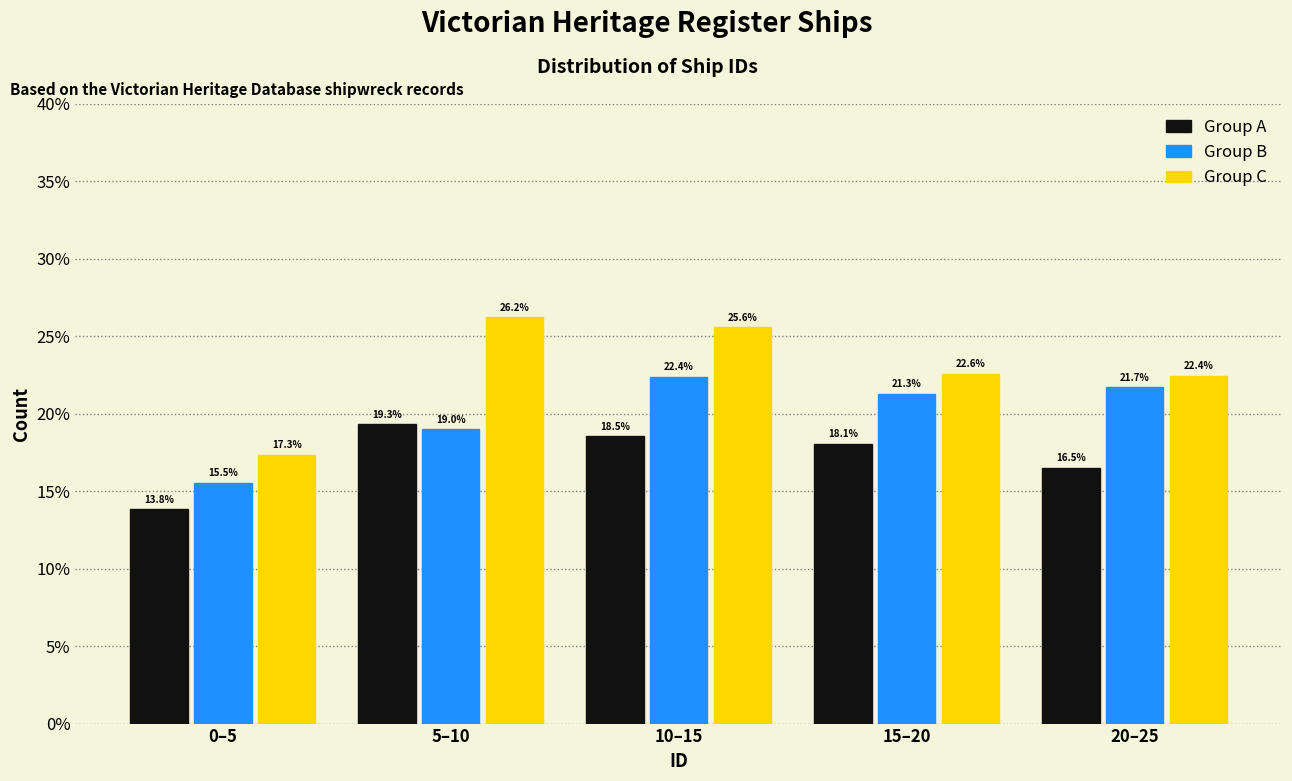

Reading left to right, list all the values displayed in this chart.

Group A: 13.8	19.3	18.5	18.1	16.5
Group B: 15.5	19.0	22.4	21.3	21.7
Group C: 17.3	26.2	25.6	22.6	22.4